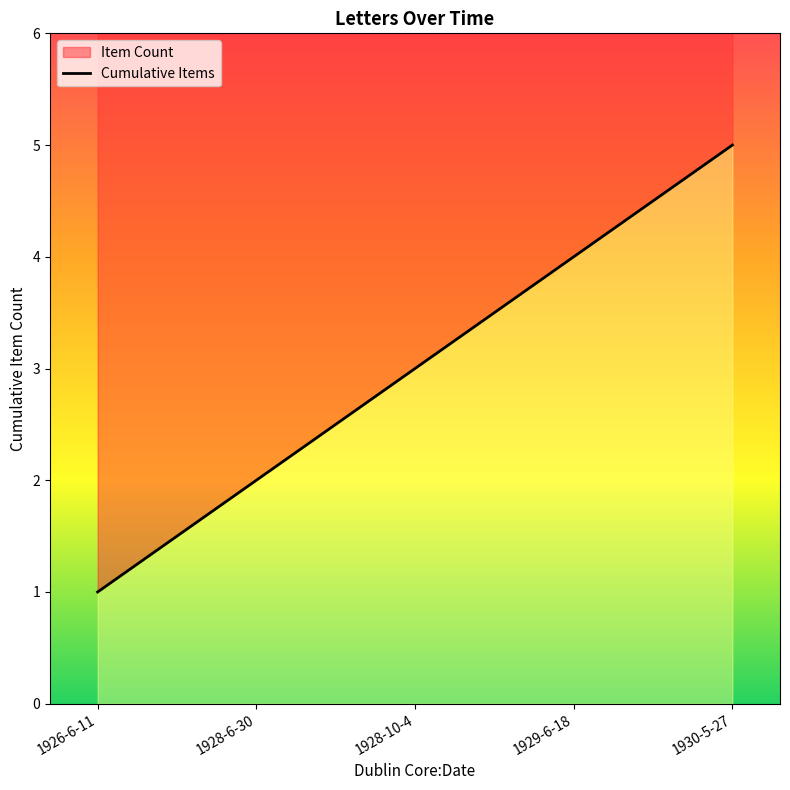

True or false: there are more than 2 points higher than both neighbors.

False